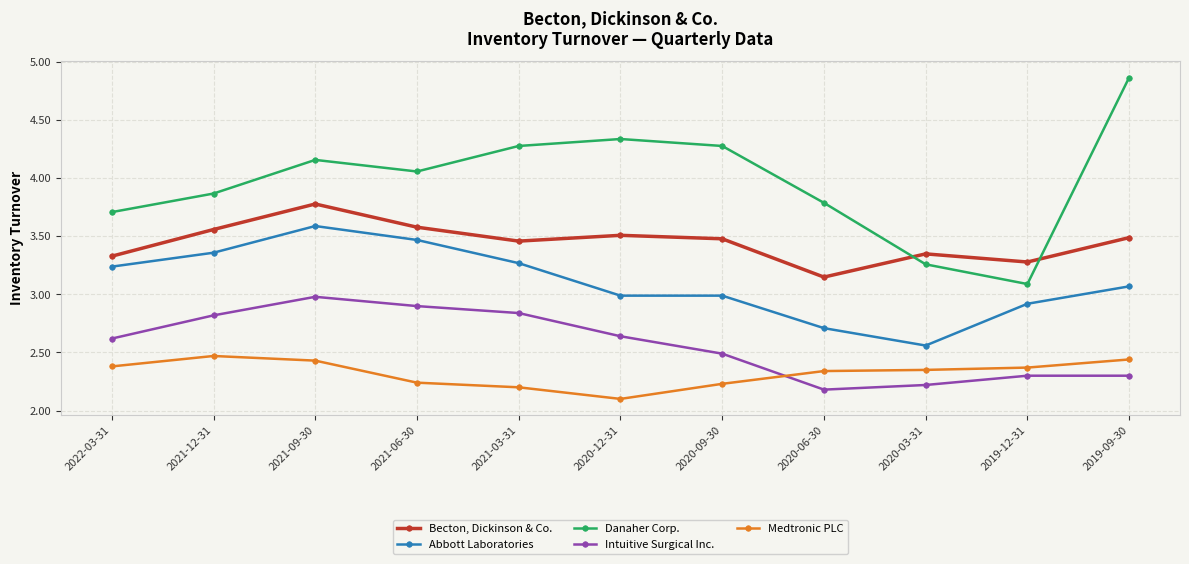

What is the total value across all series at 2020-12-31?

15.6